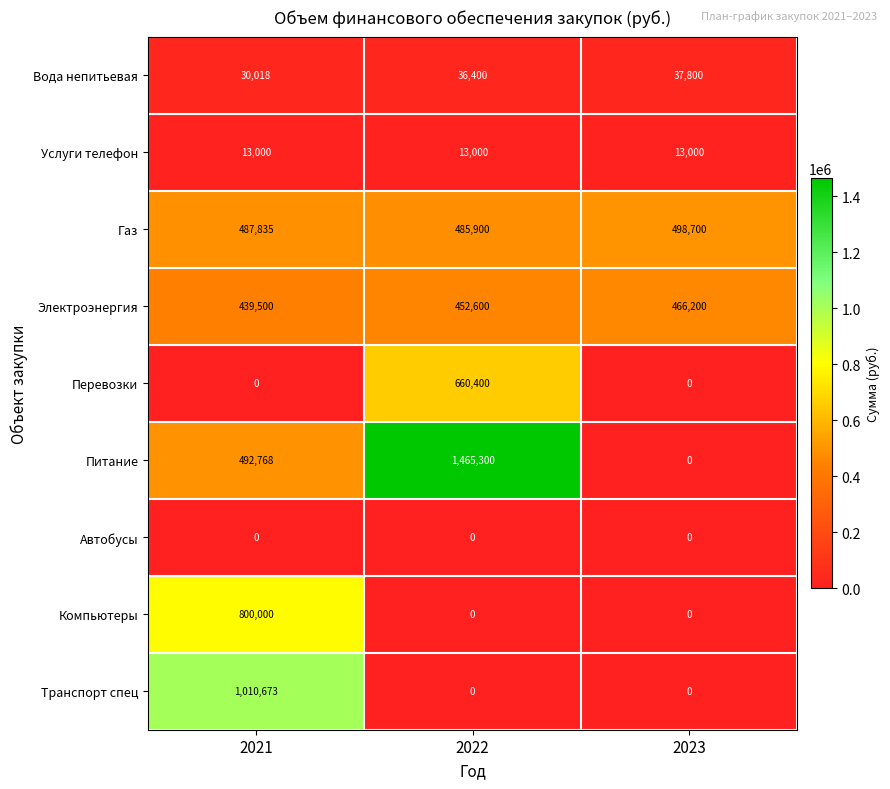

The Услуги телефон series shows 20925 at 2023. True or false?

False